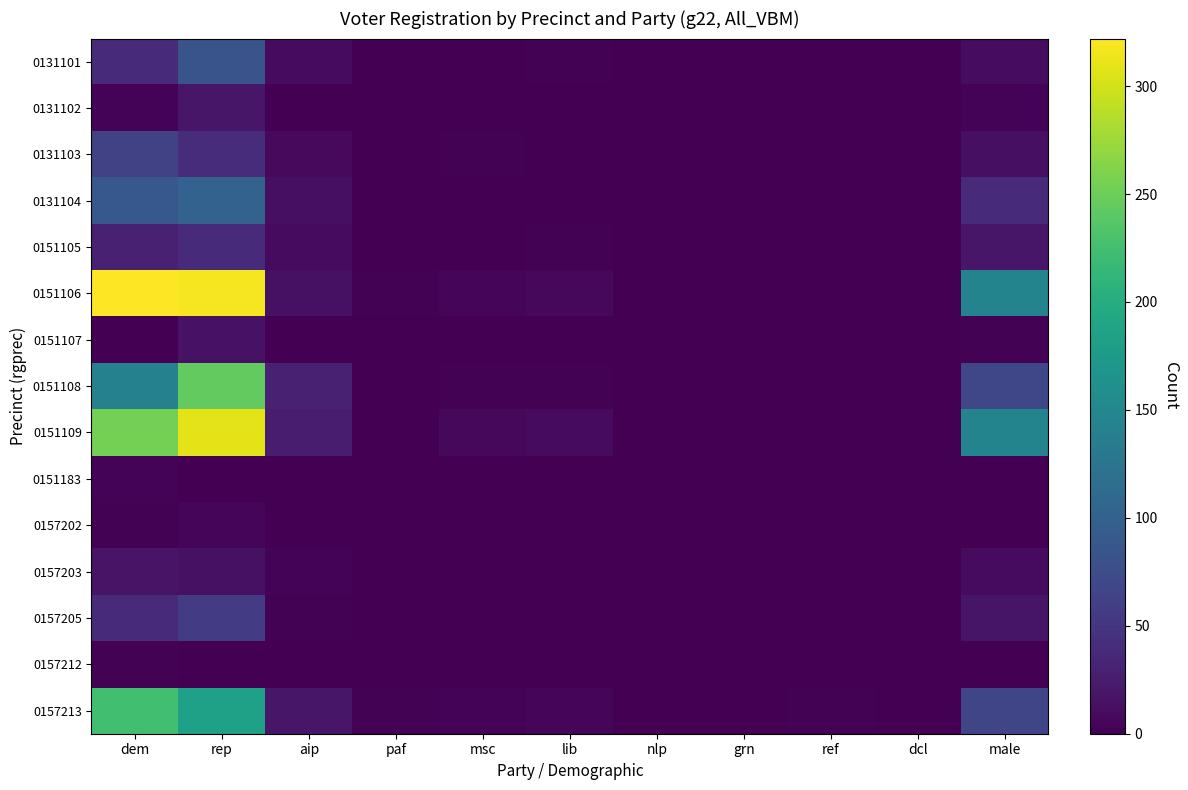

At how many categories does at least one series exceed 204?

2